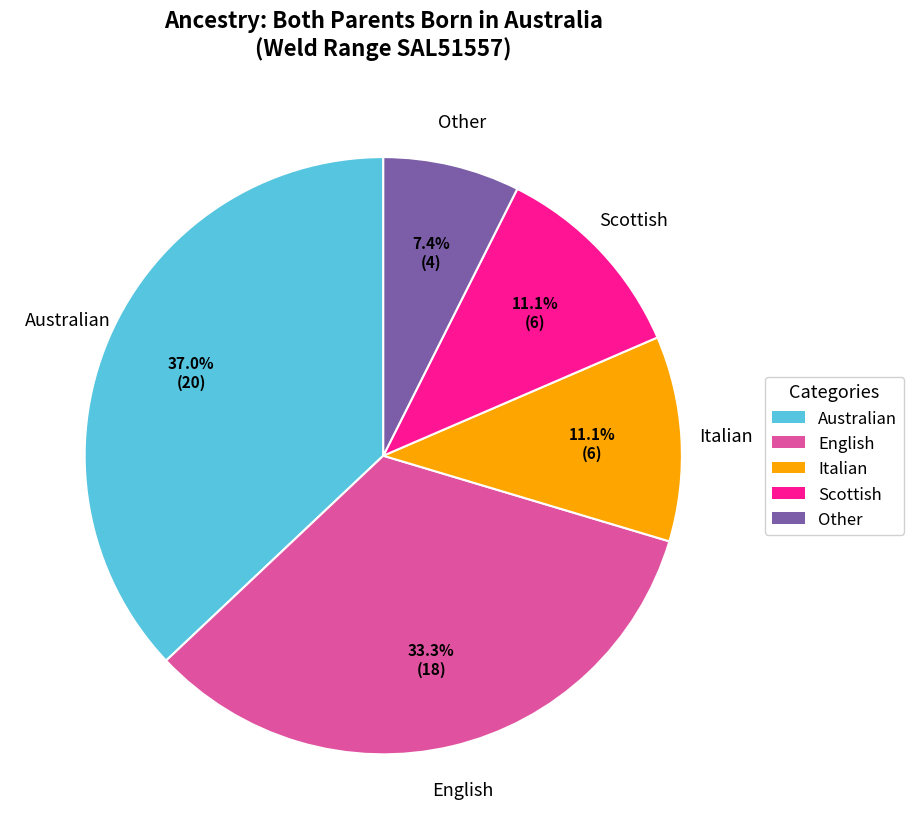

Does Italian account for over 50% of the chart?

No